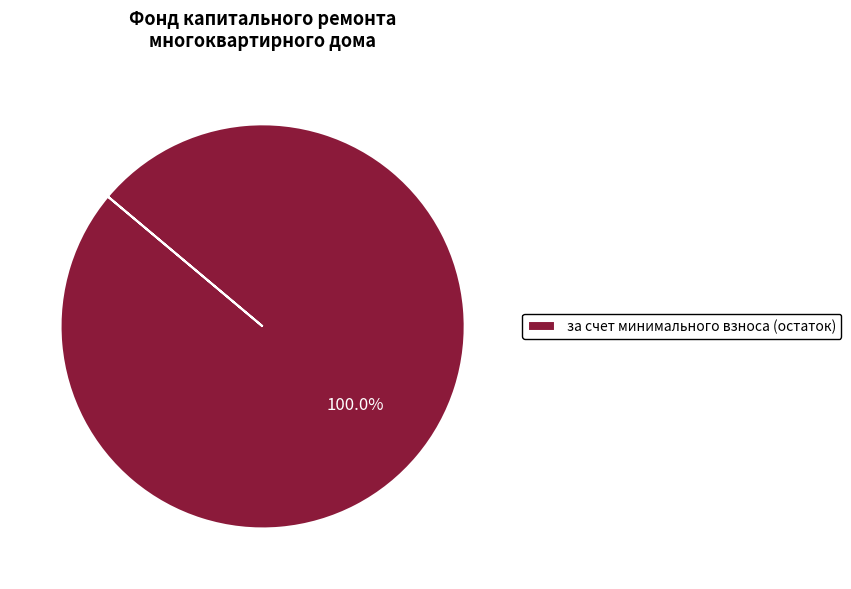

Count the number of slices in the pie.

1